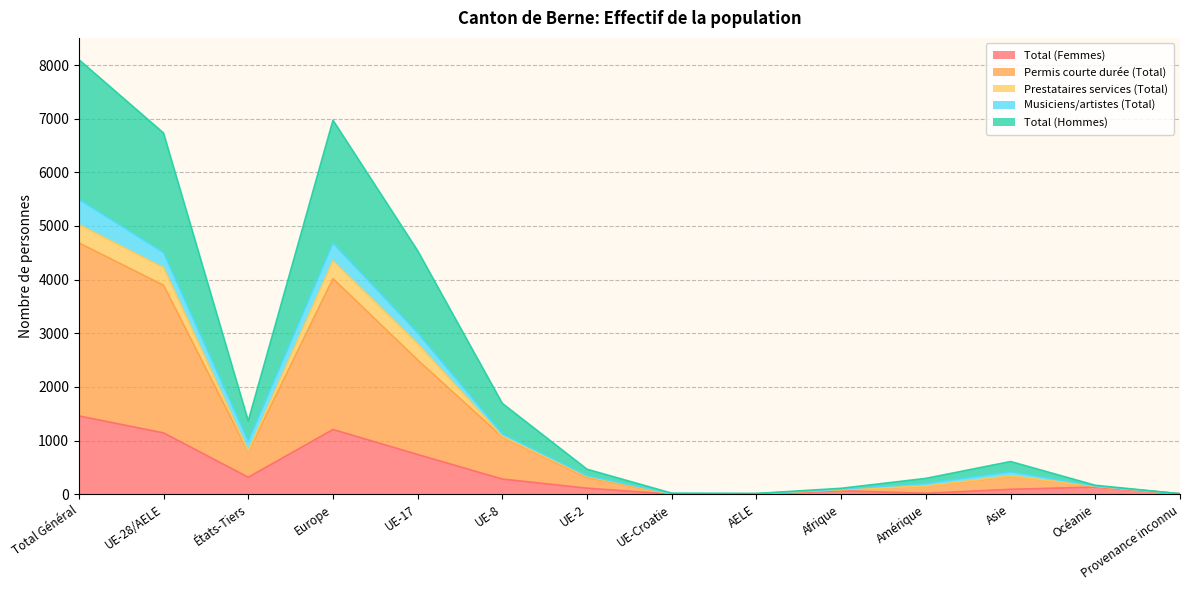

What is the maximum value for Total (Femmes)?

1460